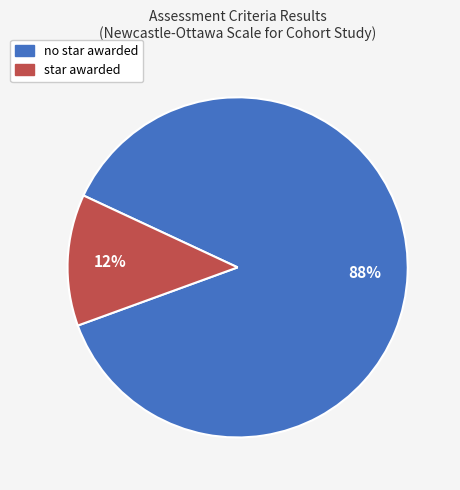

To the nearest percent, what is the combined percentage of star awarded and no star awarded?

100%